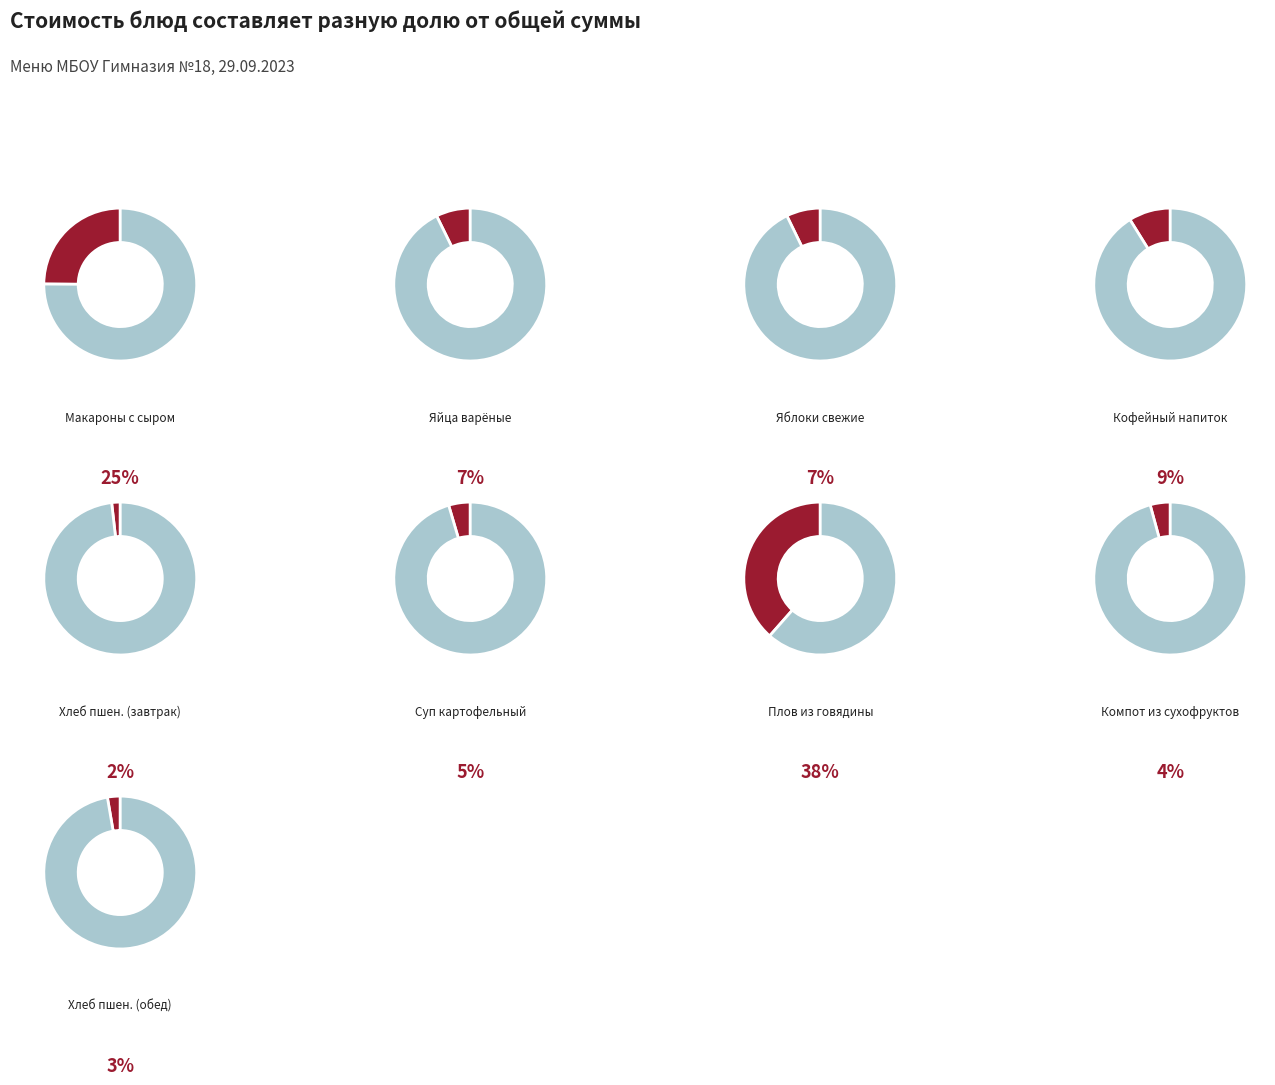

Which slice is the largest?

ПЛОВ ИЗ ОТВАРНОЙ ГОВЯДИНЫ